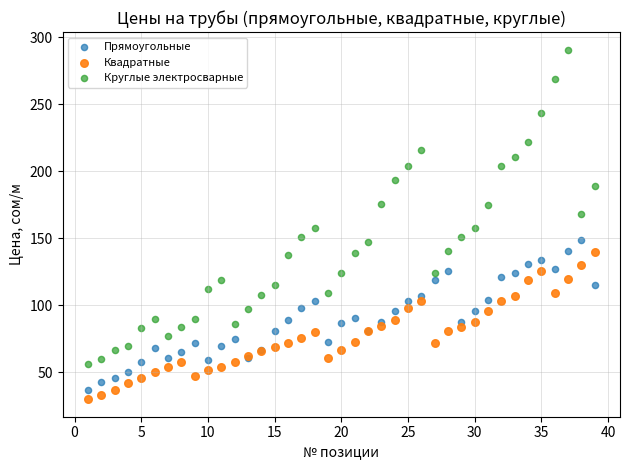

Which series contains the highest Y value?

Круглые электросварные